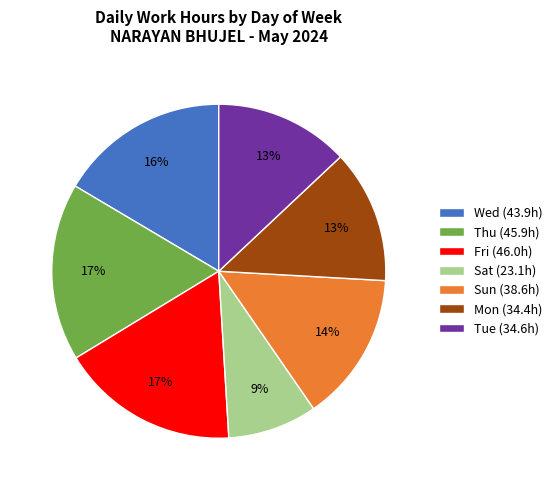

Which category has the smallest portion of the pie?

Sat (23.1h)